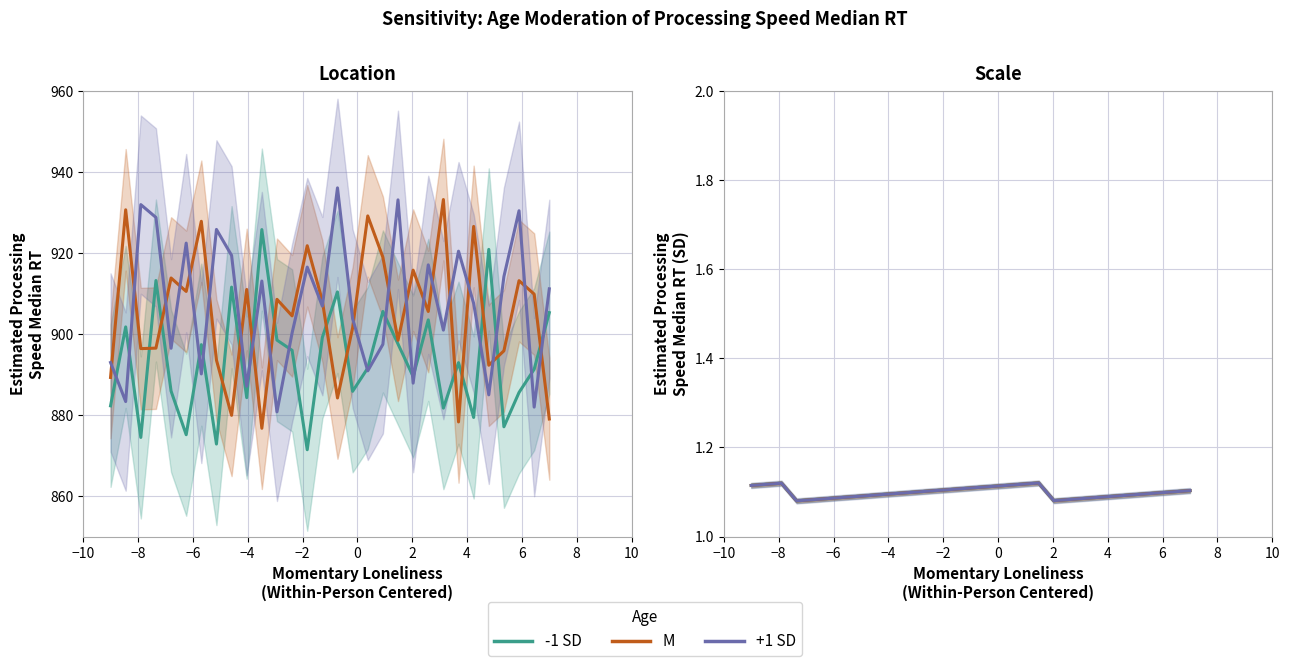

What is the average value of the -1 SD series?

1.1